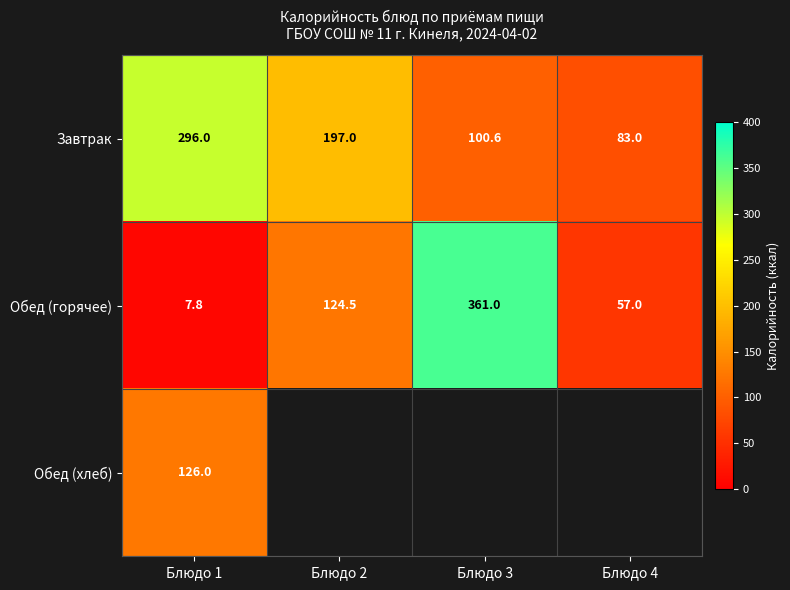

What is the total value across all series at Блюдо 1?

429.8